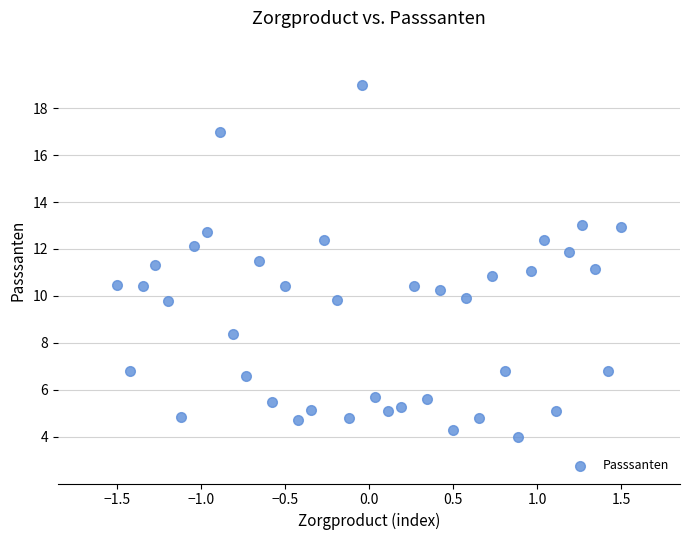

What is the range of X values (max minus min)?

3.0